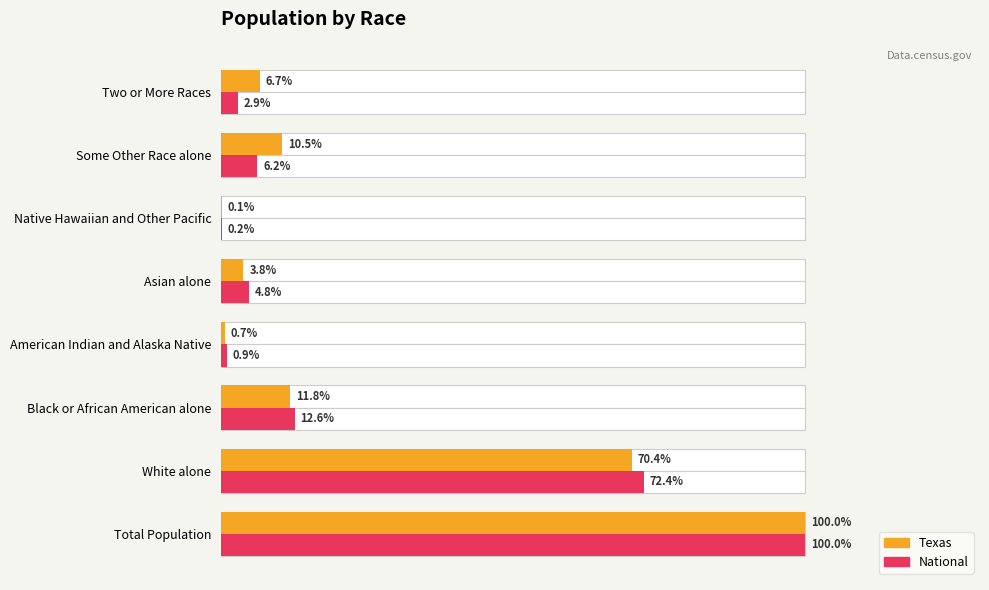

Is the value of Texas at White alone greater than the value of National at Total Population?

No